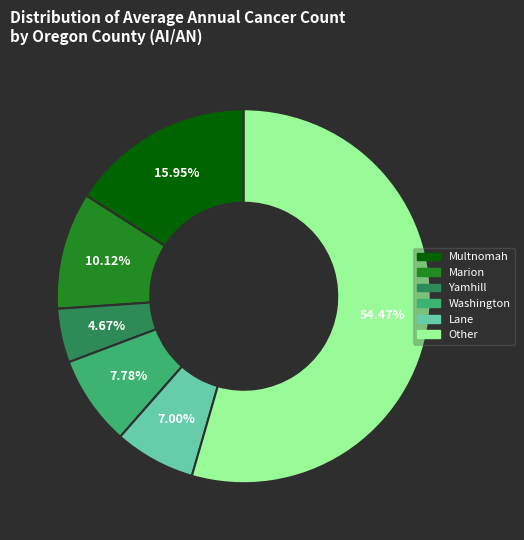

Is there a majority slice in this chart?

Yes